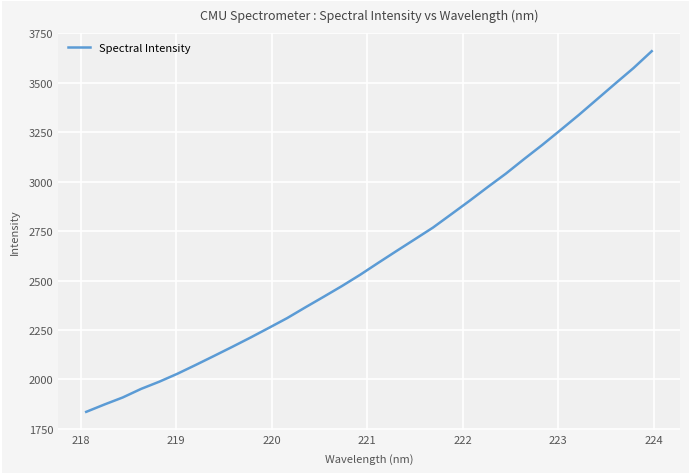

What is the maximum value shown in the chart?

3660.5